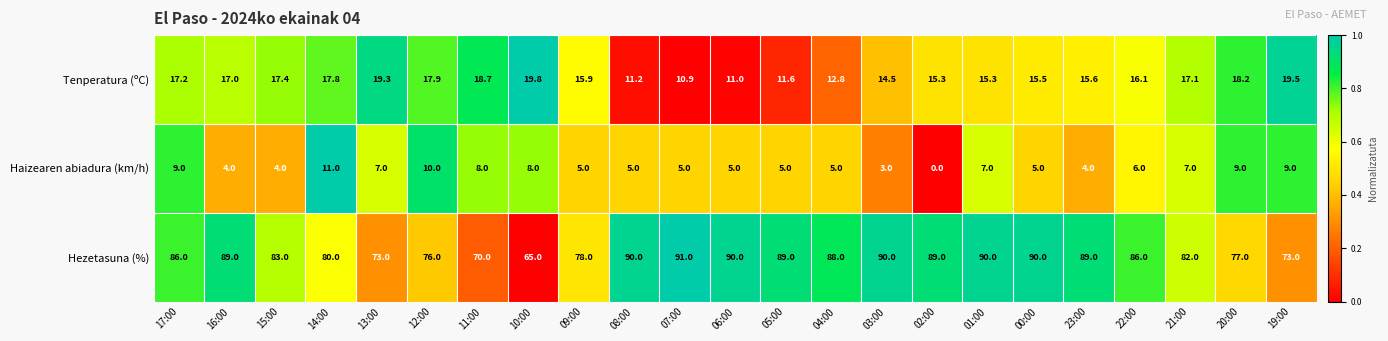

The value of Tenperatura (ºC) at 13:00 is 19.3. True or false?

True